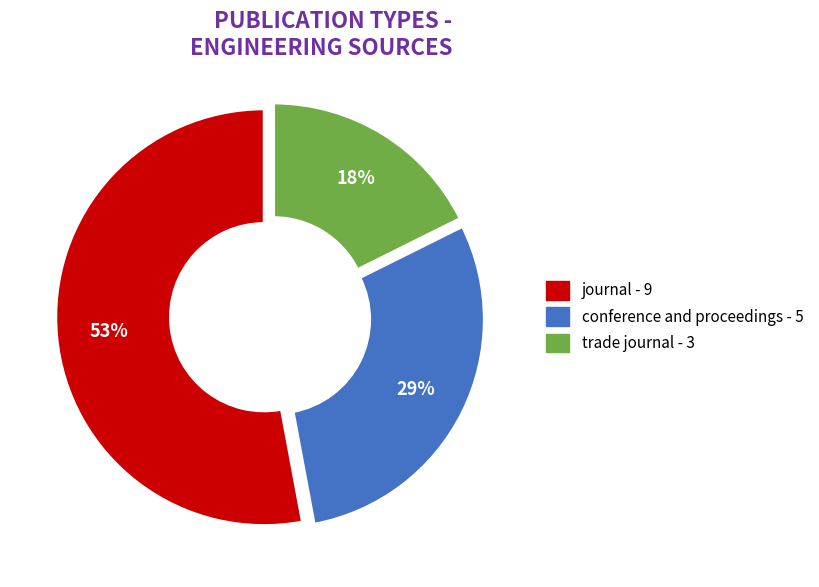

Do journal and trade journal together represent more than half of the pie?

Yes